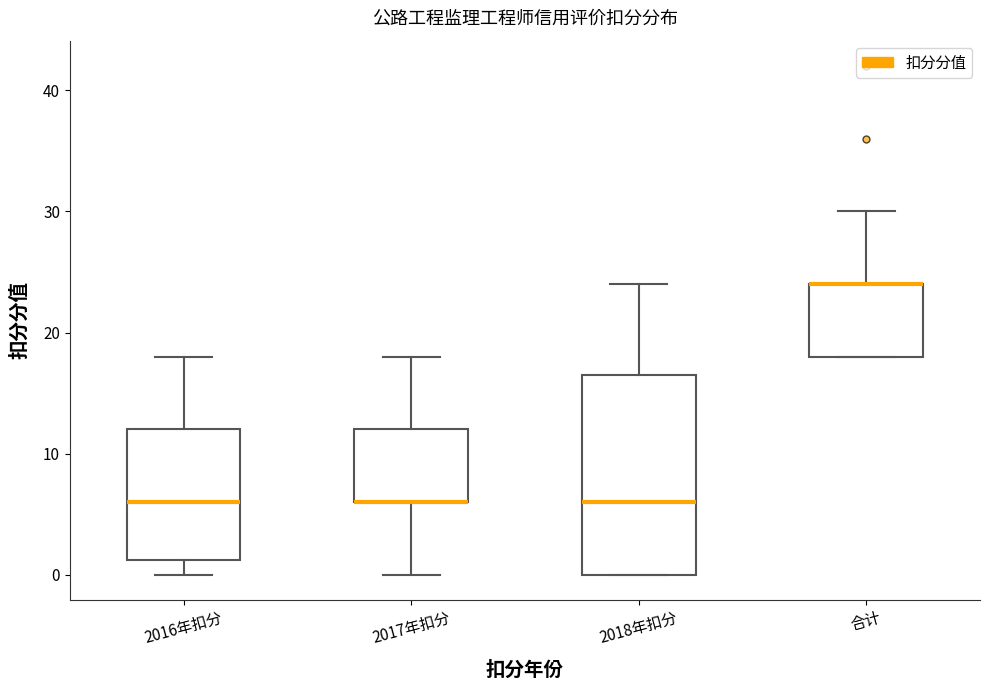

Comparing the boxes themselves (not the whiskers), which one is the tallest?

2018年扣分